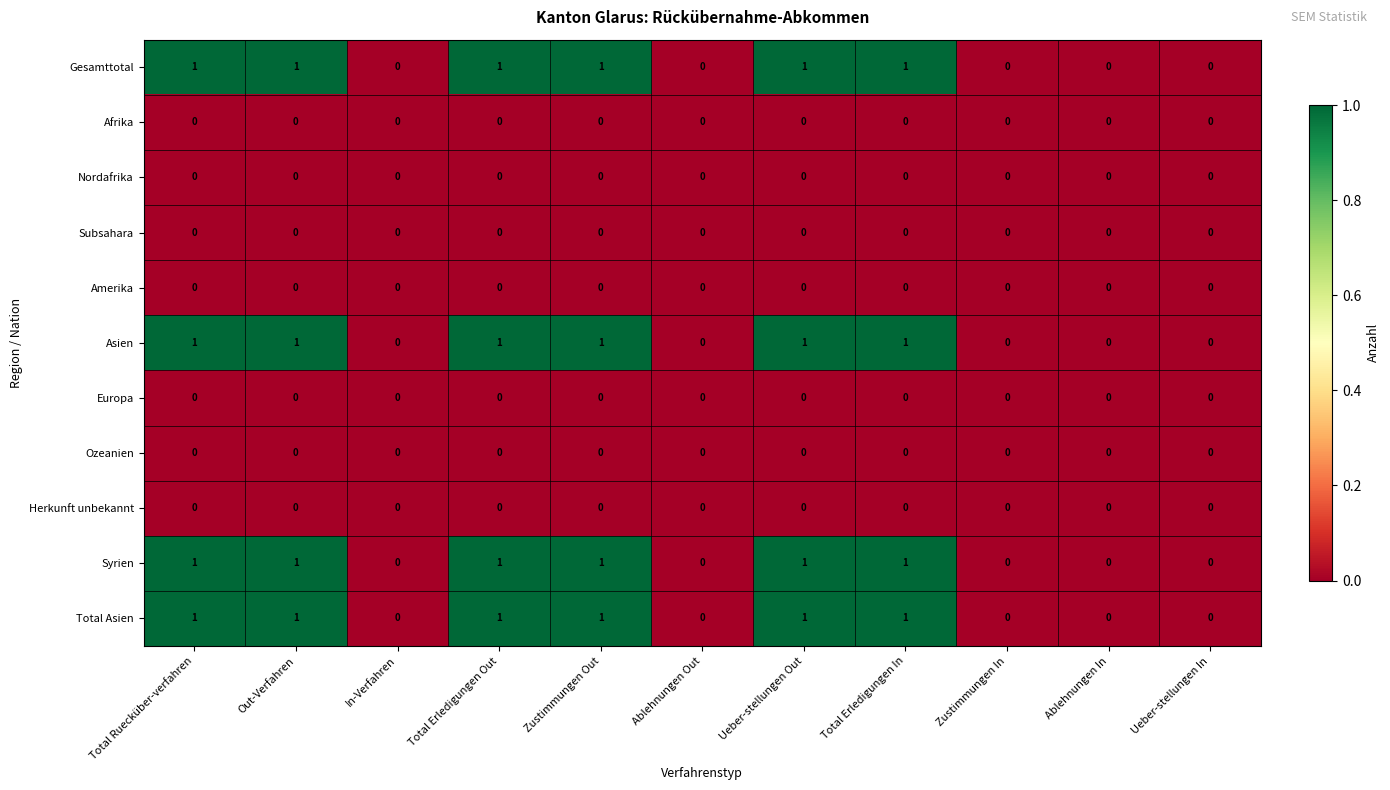

Is the value of Gesamttotal at Total Erledigungen In greater than the value of Asien at Ablehnungen Out?

Yes